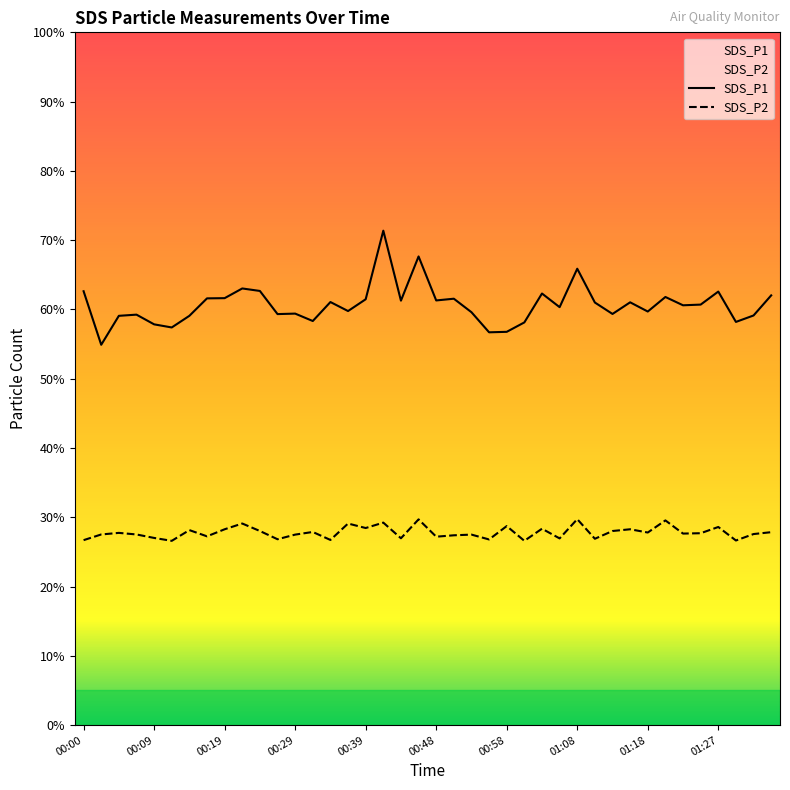

How many data points in SDS_P2 are above 27?

30